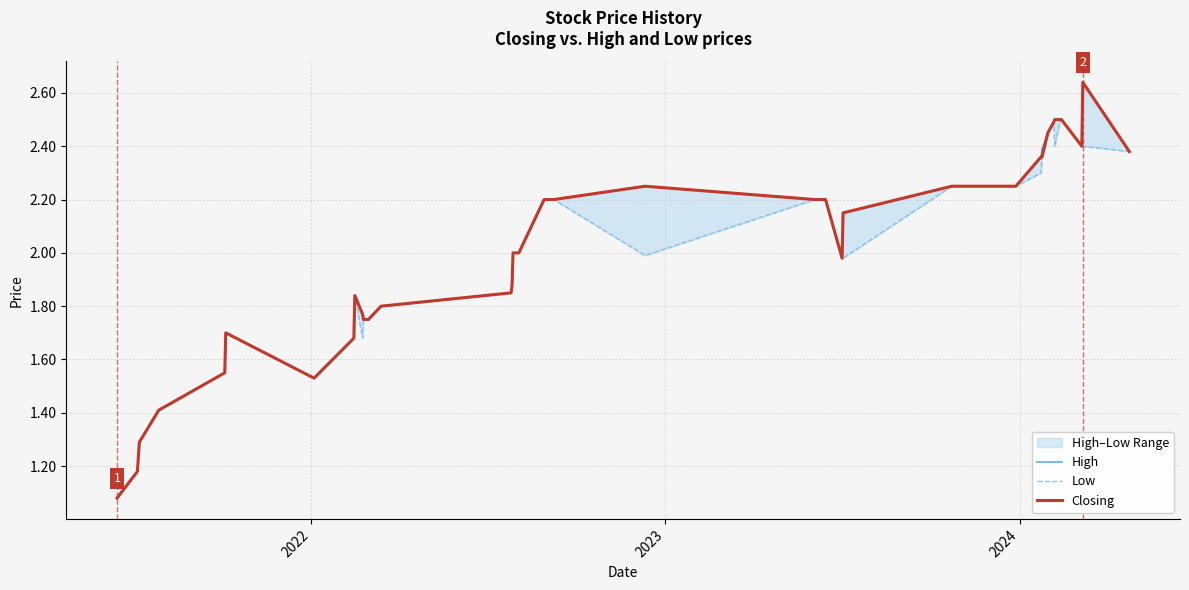

What is the average value of the High series?

2.0